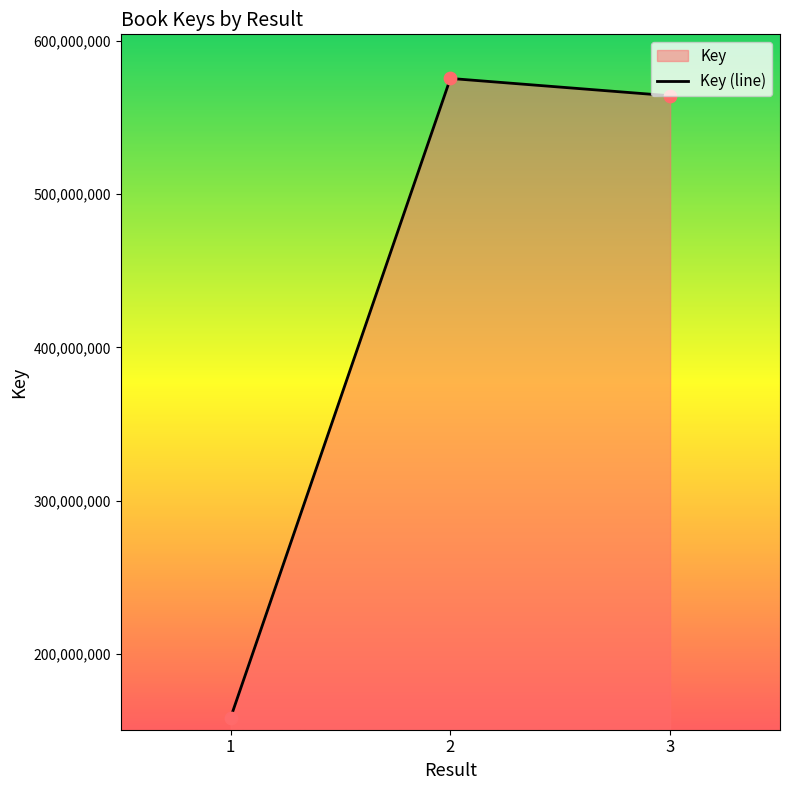

Between 1 and 2, which is larger?

2